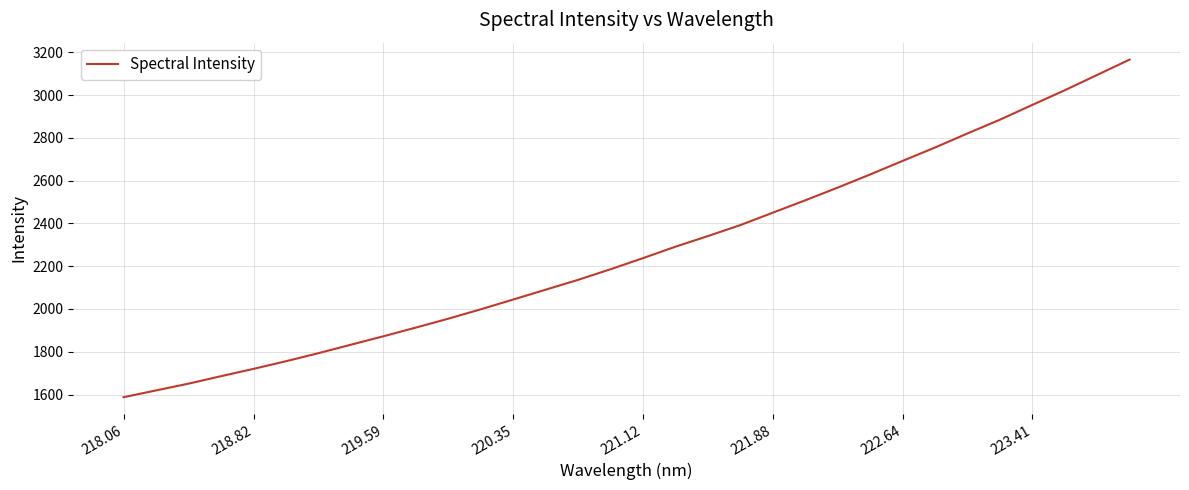

What is the maximum value shown in the chart?

3165.8